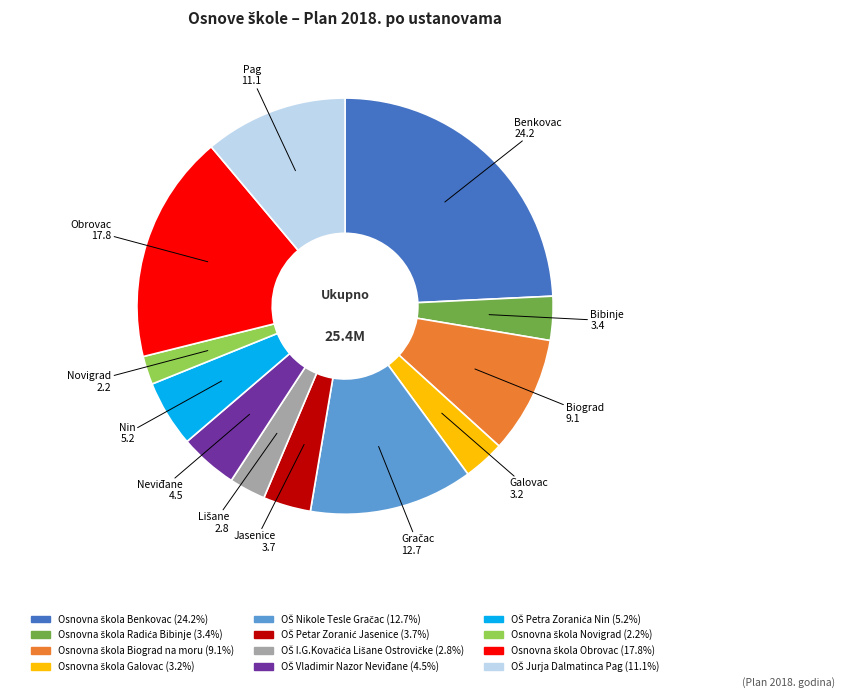

Is there any slice that represents more than half of the pie?

No